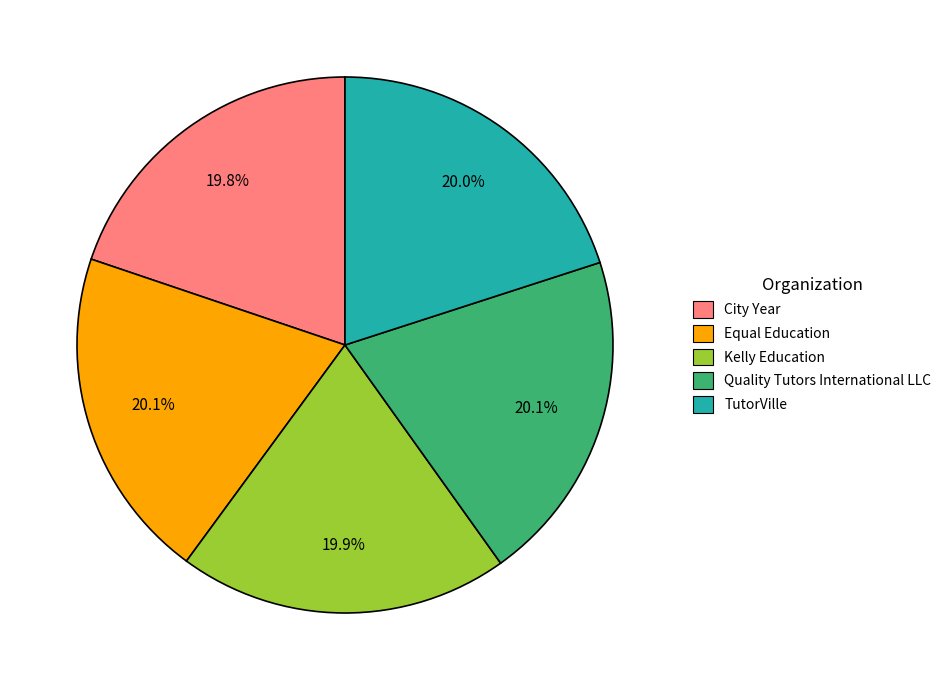

Combined, do Kelly Education and Quality Tutors International LLC account for over 50%?

No